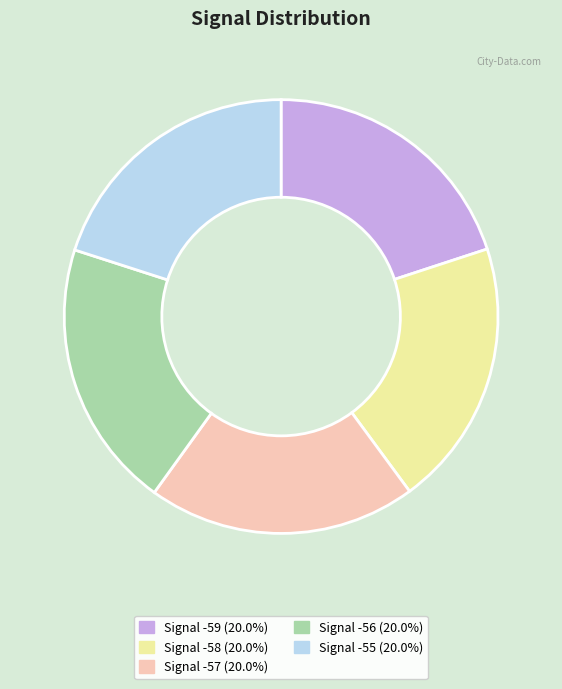

Is Signal -55 the majority of the pie?

No